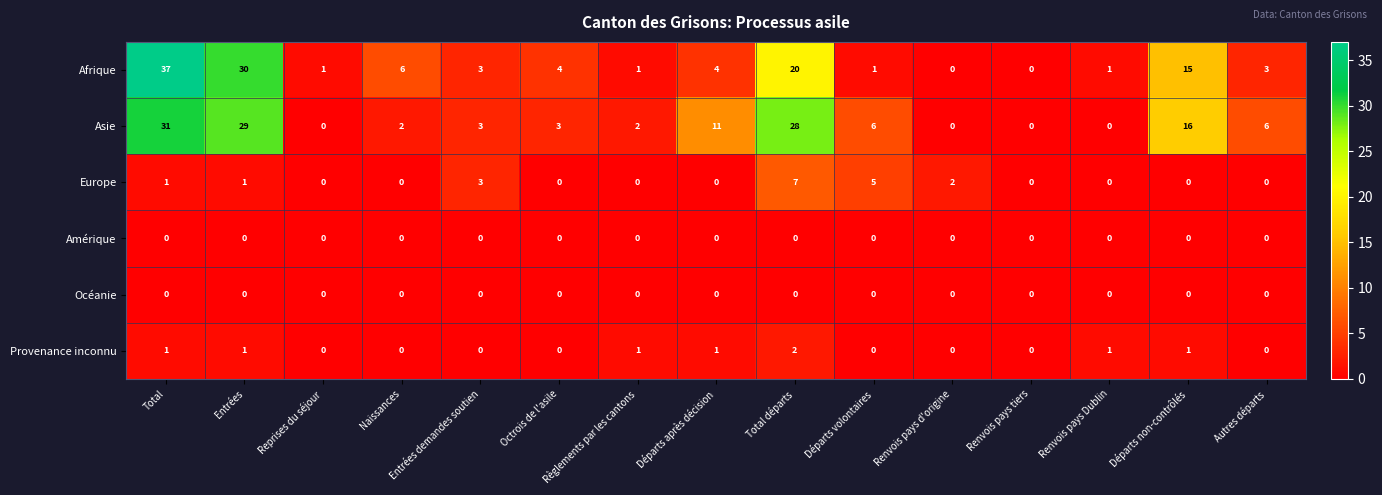

The value of Provenance inconnu at Entrées is 0. True or false?

False